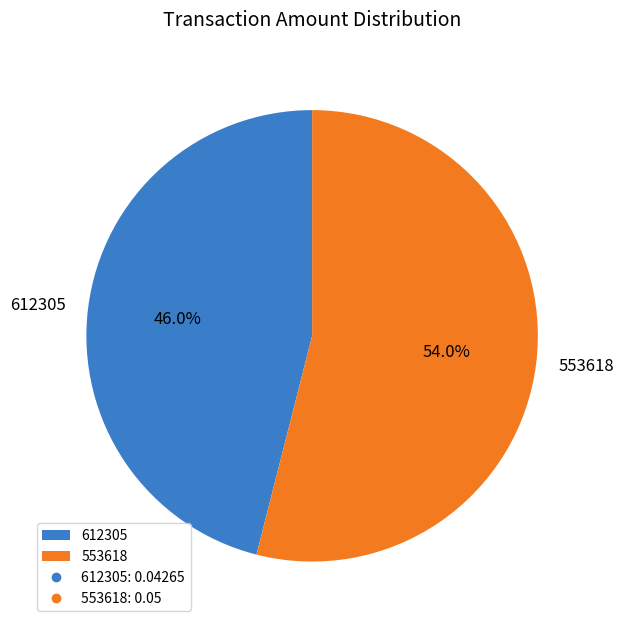

Combined, what portion of the pie is 553618 and 612305?

100.0%